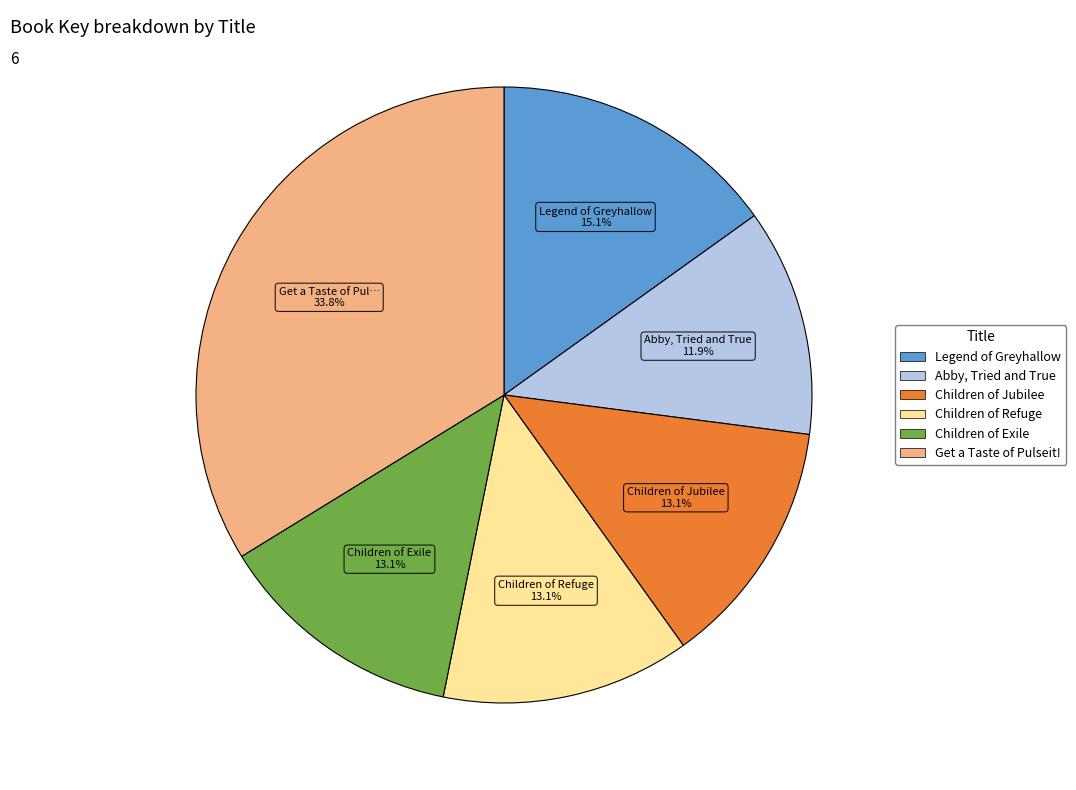

Which has a higher value, Abby, Tried and True or Children of Refuge?

Children of Refuge